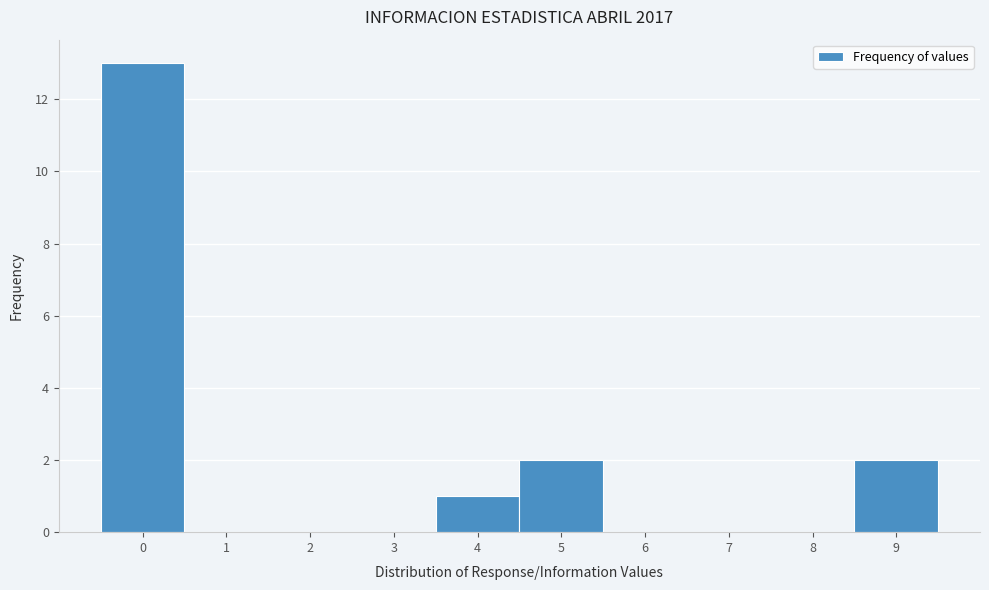

Over which range of the x-axis is the bar tallest?

-0.5 to 0.5